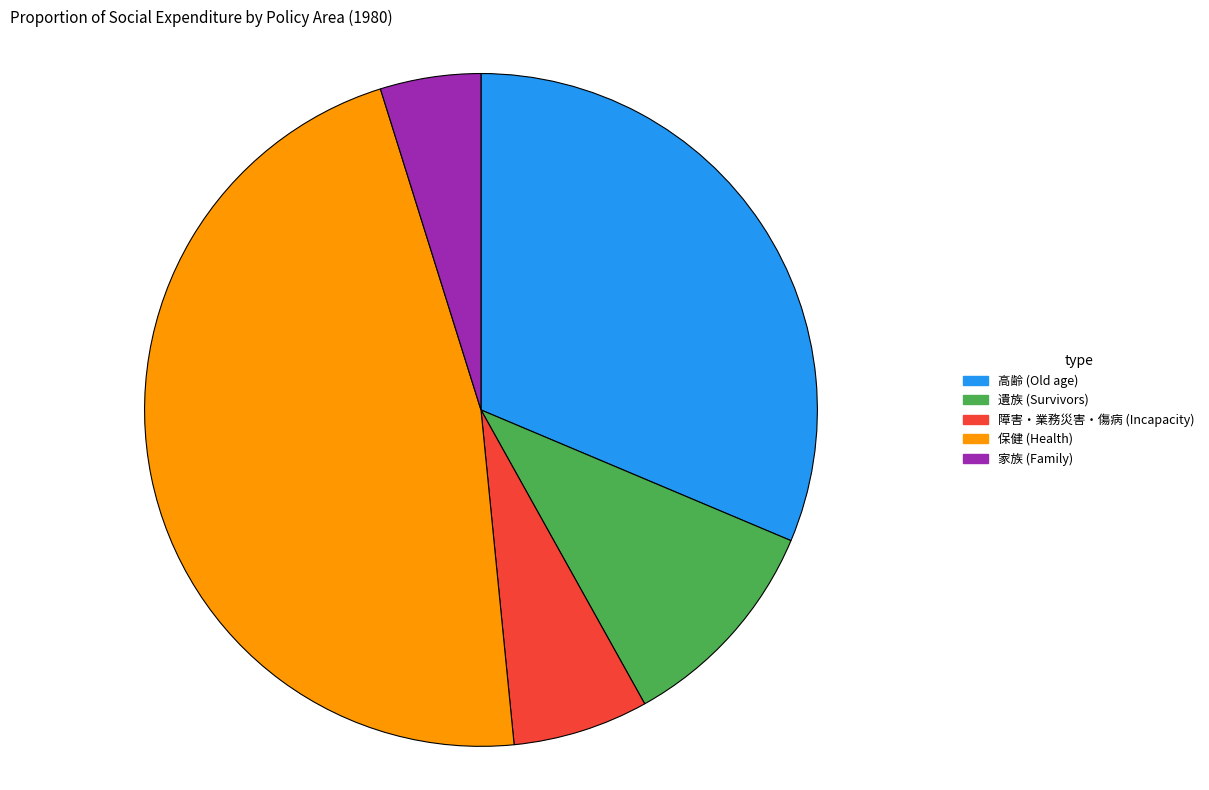

Is there a majority slice in this chart?

No